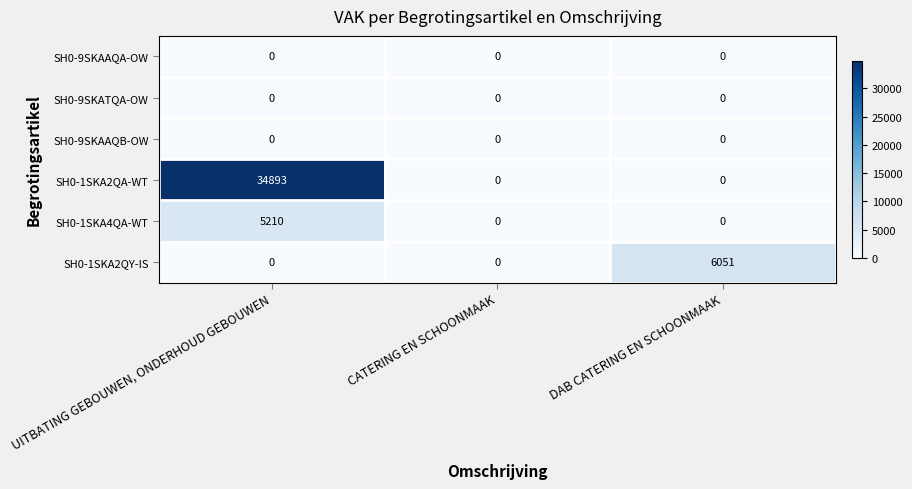

Which category has the highest value in the SH0-1SKA2QY-IS series?

DAB CATERING EN SCHOONMAAK